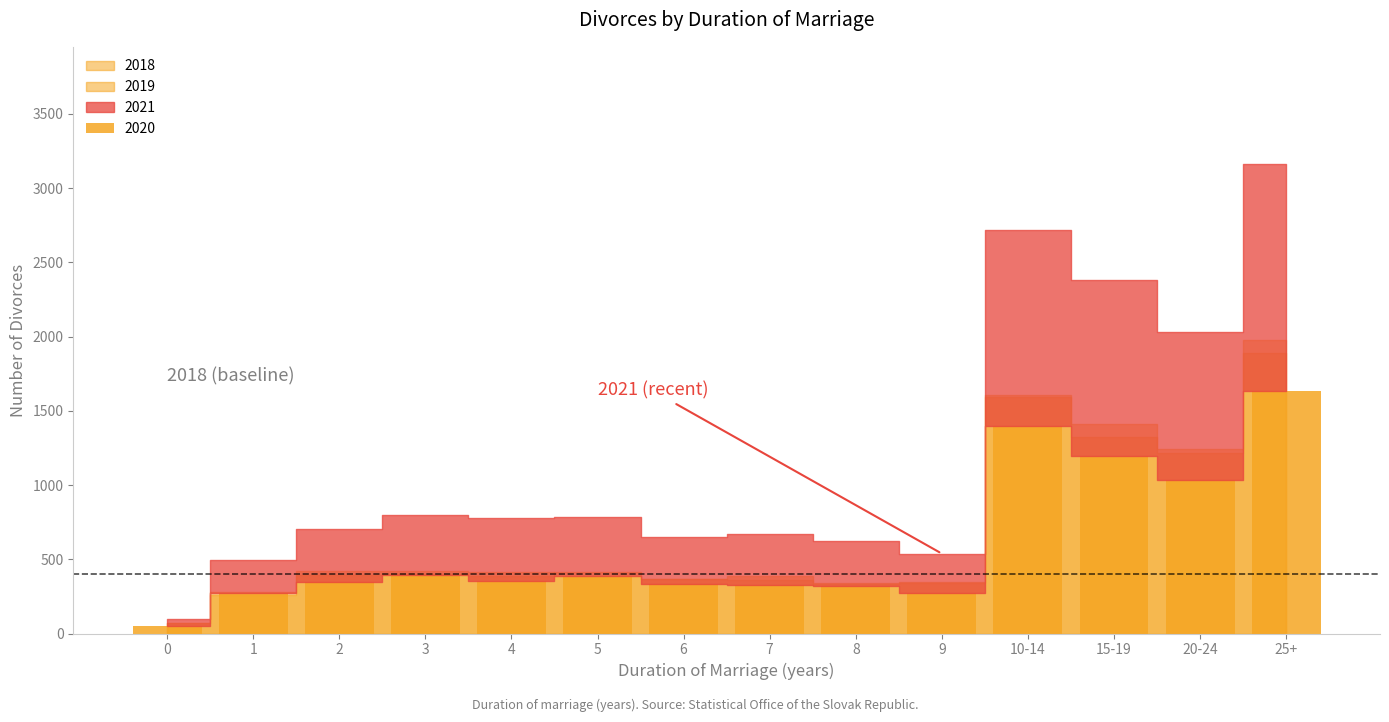

What is the value of the 6th bar from the left?

387